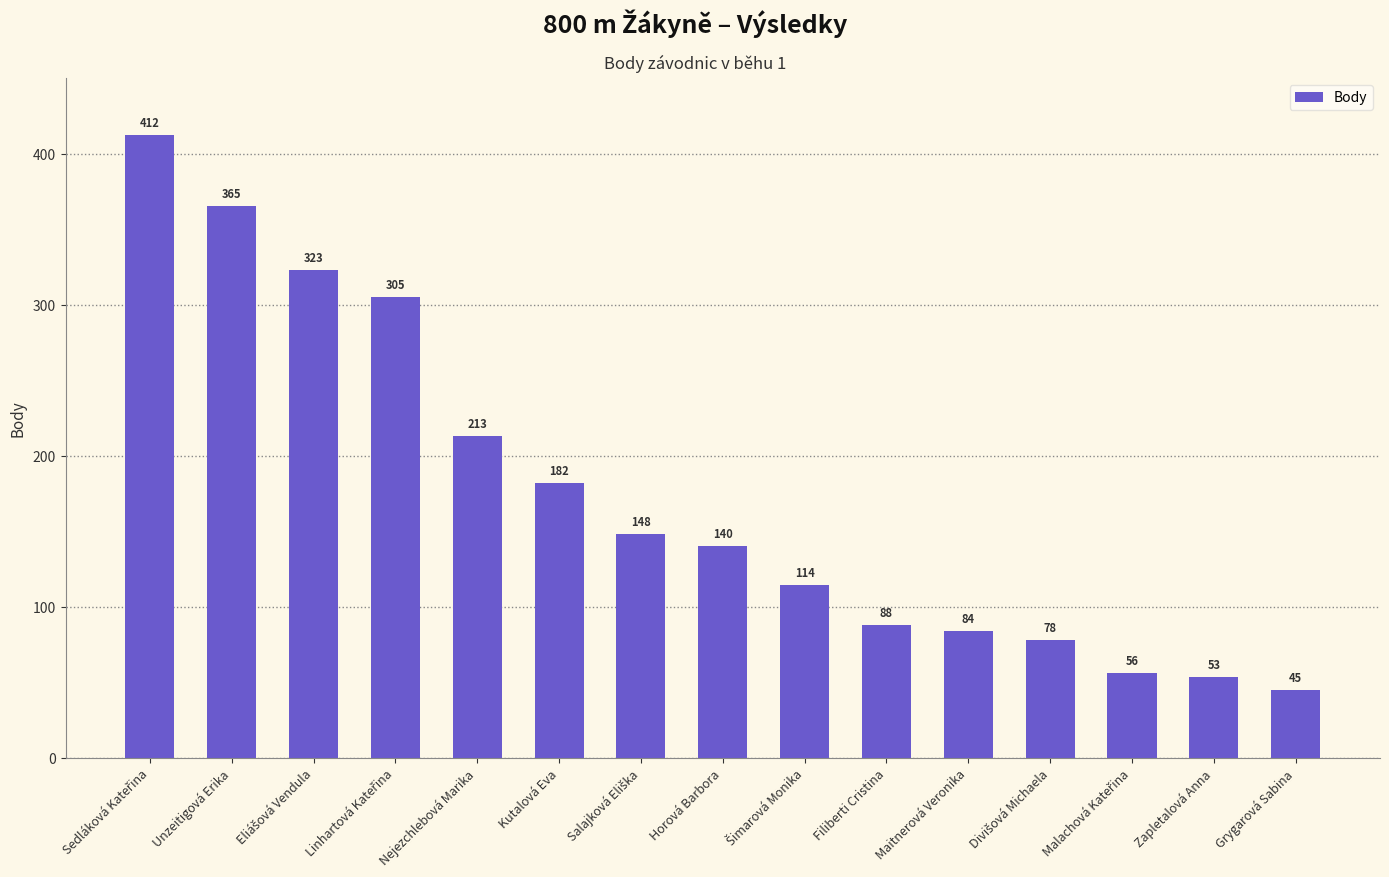

What is the sum of all values?

2606